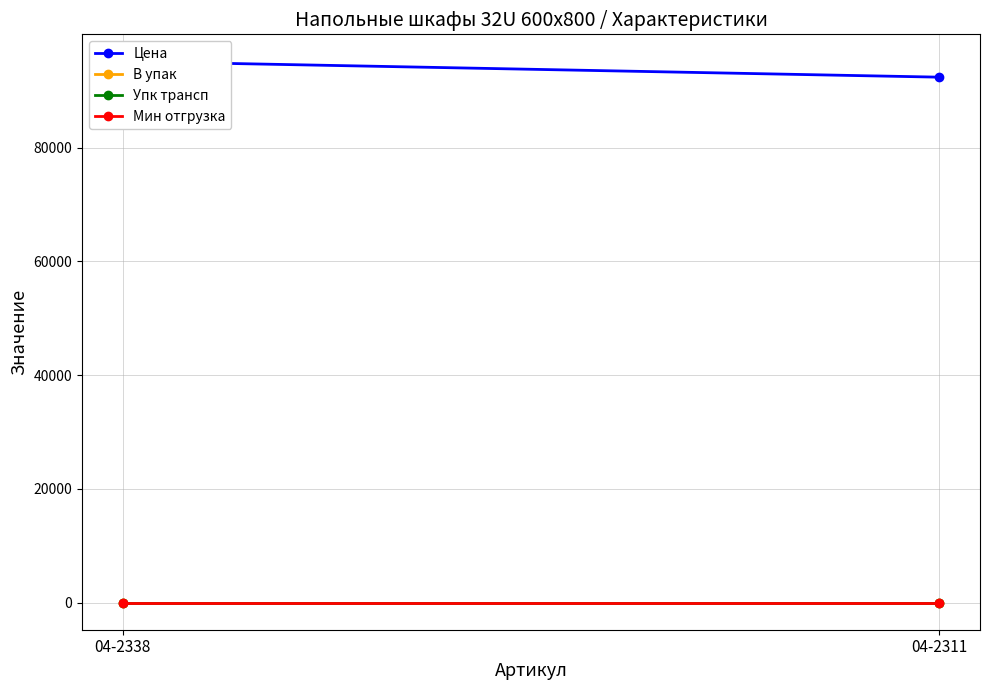

Which series has the largest total across all categories?

Цена